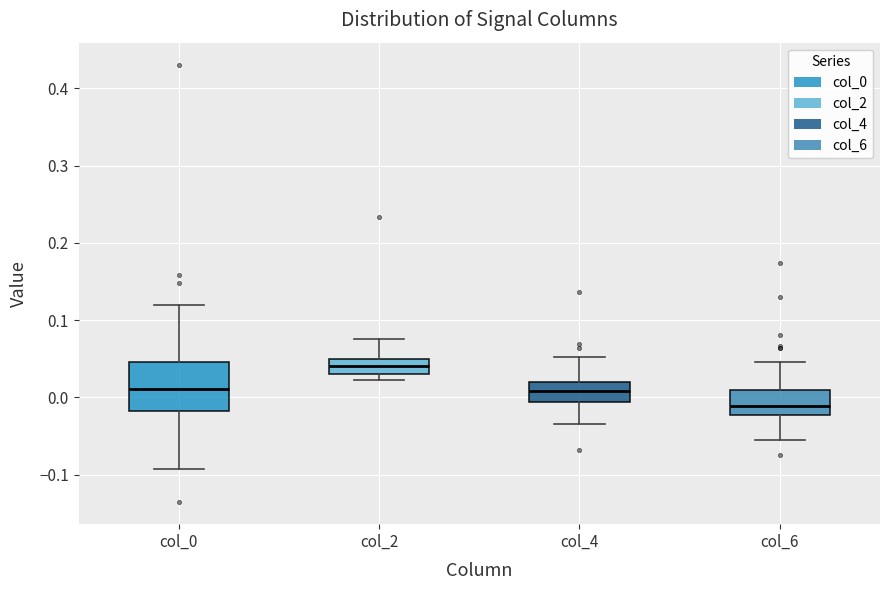

Which box's median line is the highest?

col_2